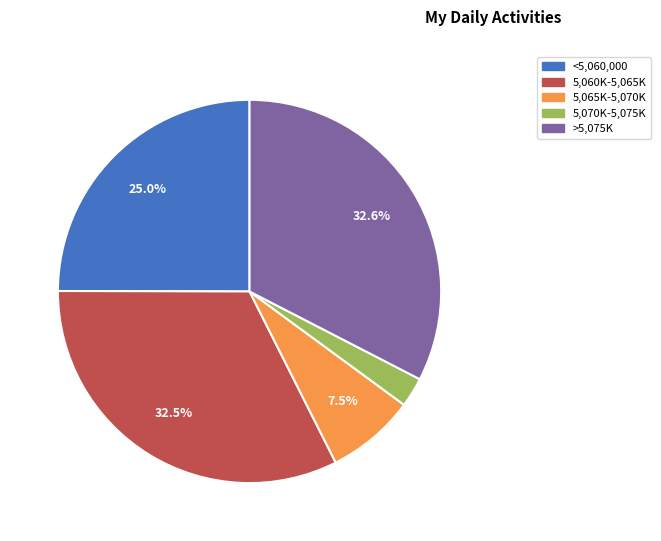

Count the number of slices in the pie.

5